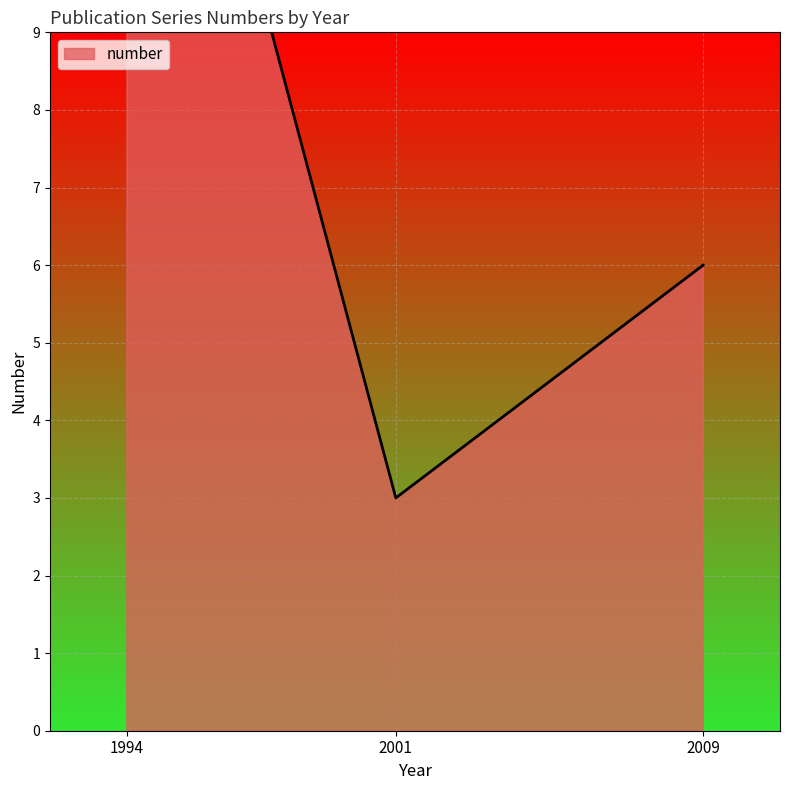

The chart shows a value of 2 at 2009. True or false?

False